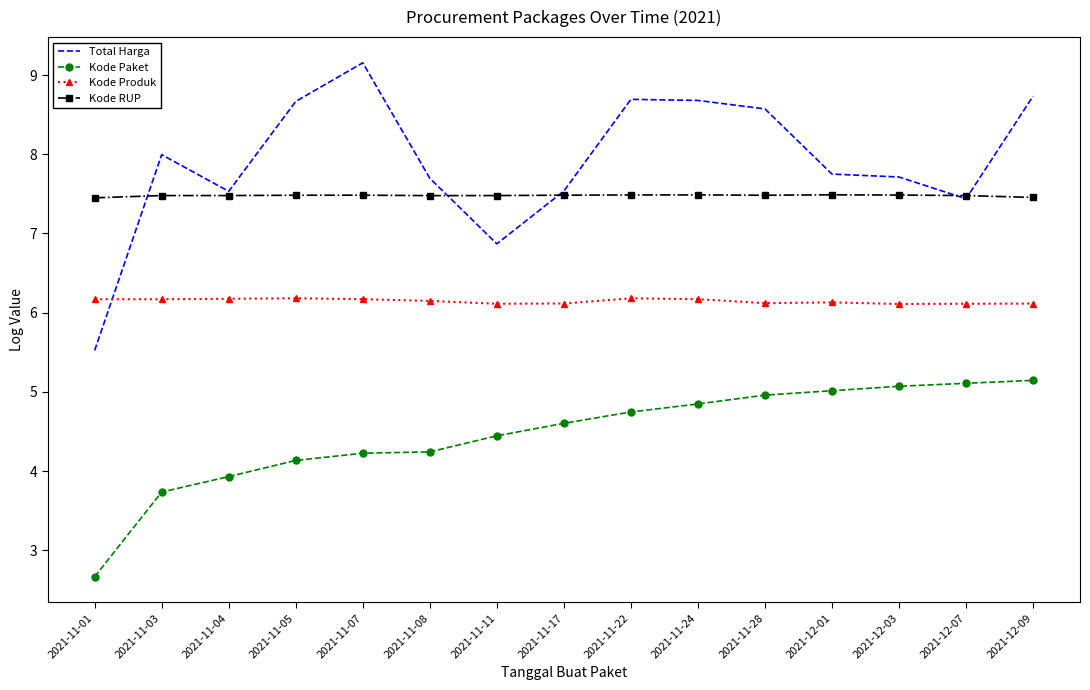

At how many categories does at least one series exceed 5?

15